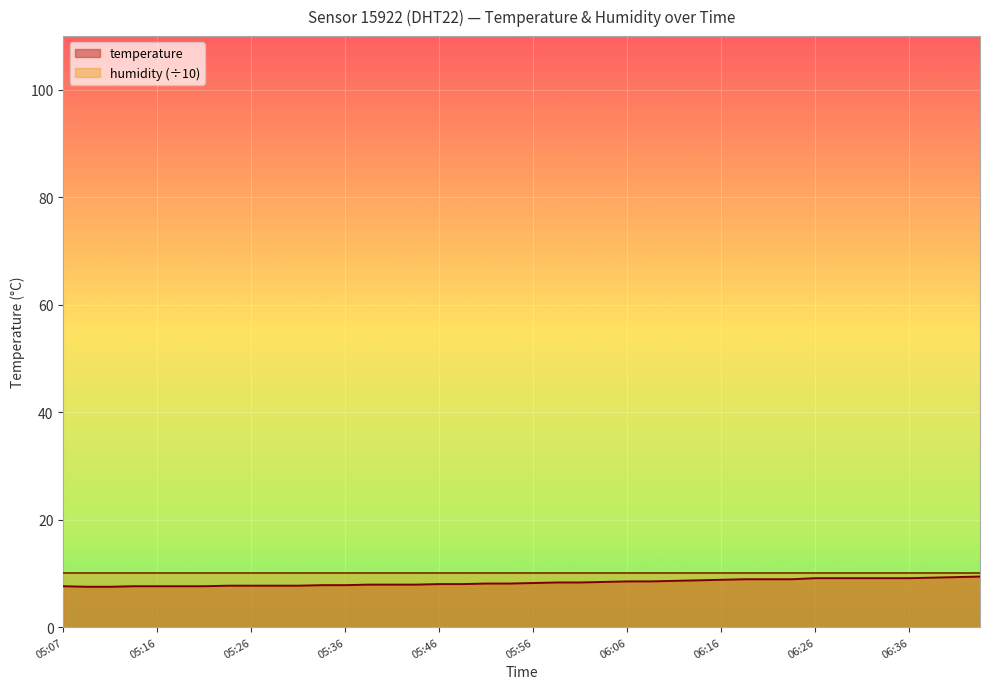

What is the minimum value shown in the chart?

7.5